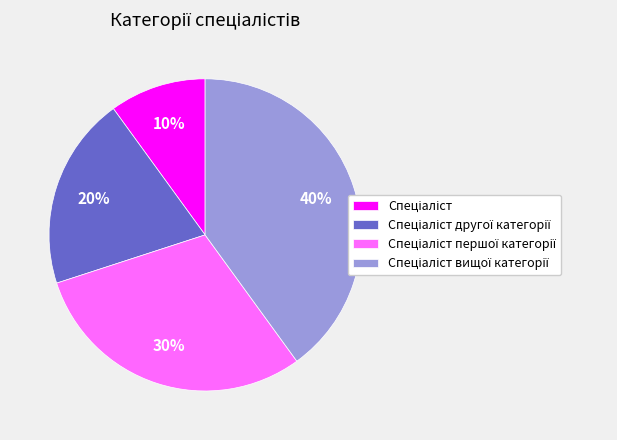

To the nearest percent, what is the difference between the largest and smallest slice percentages?

30%